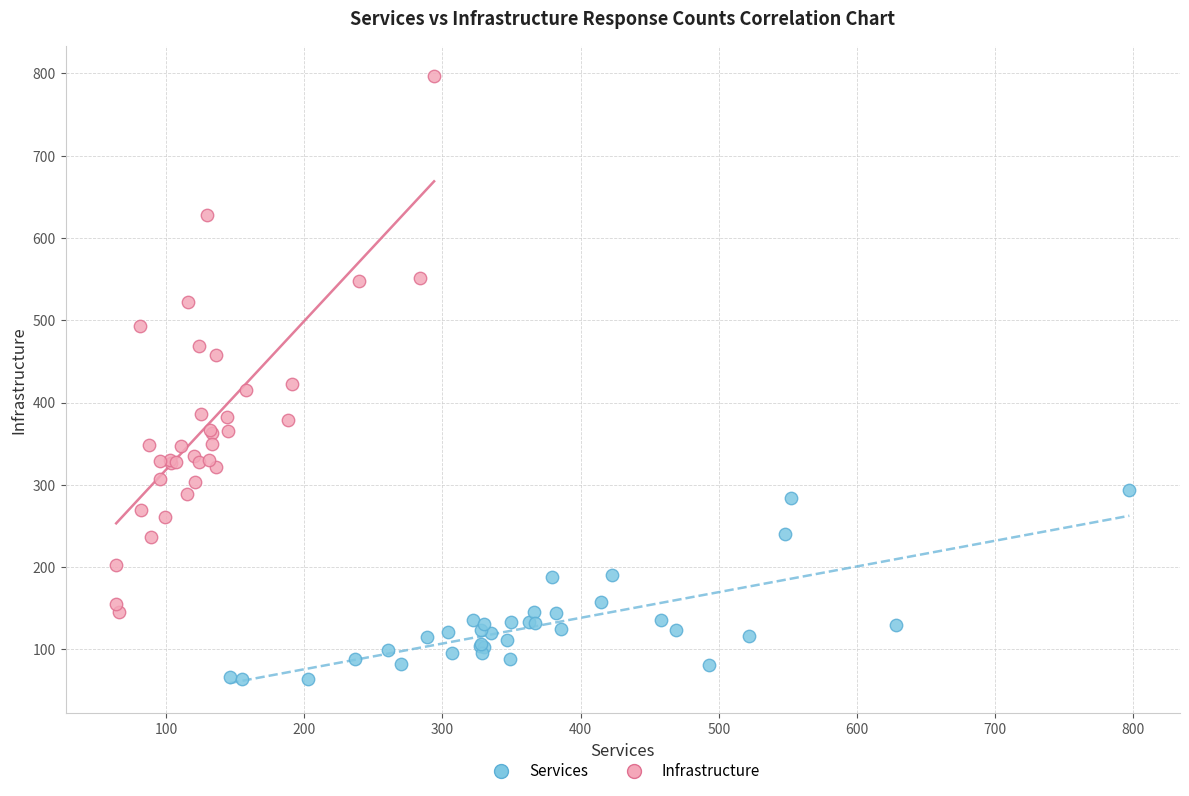

Which series has the widest spread of Y values?

Infrastructure